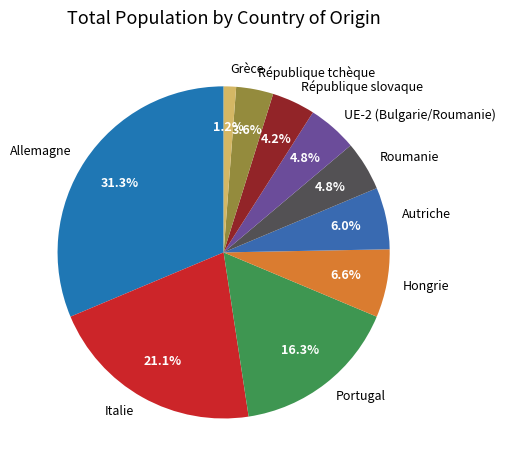

Does any single category account for the majority?

No